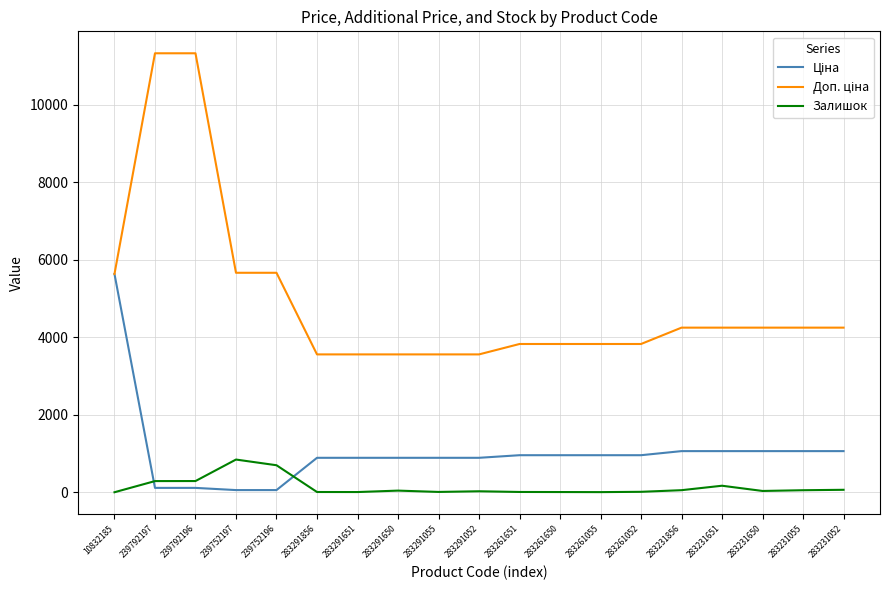

What is the maximum value shown in the chart?

11334.0